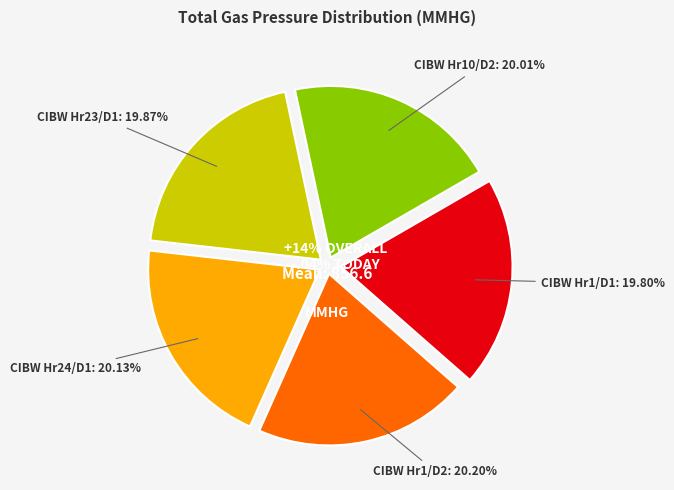

Count the number of slices in the pie.

5